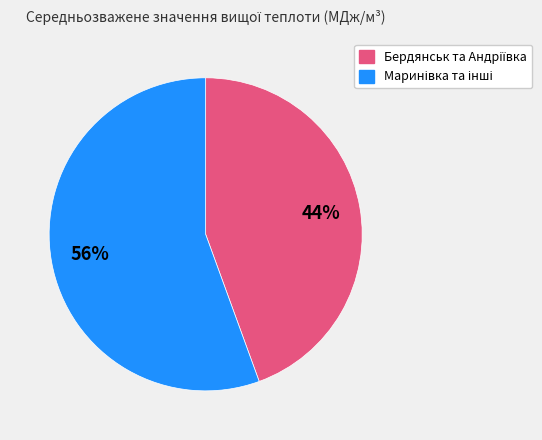

To the nearest percent, what is the average slice percentage?

50%